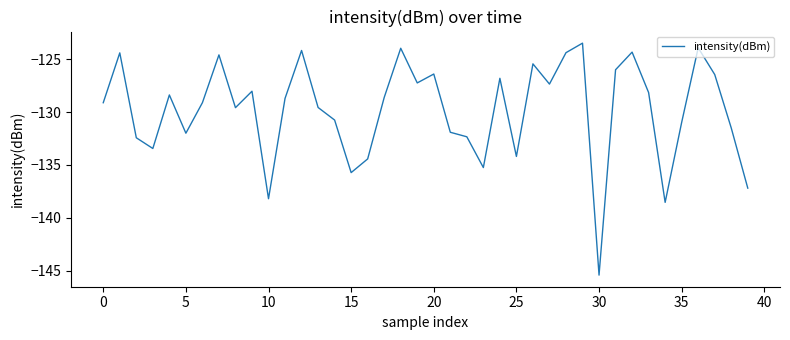

What is the maximum value shown in the chart?

-123.5